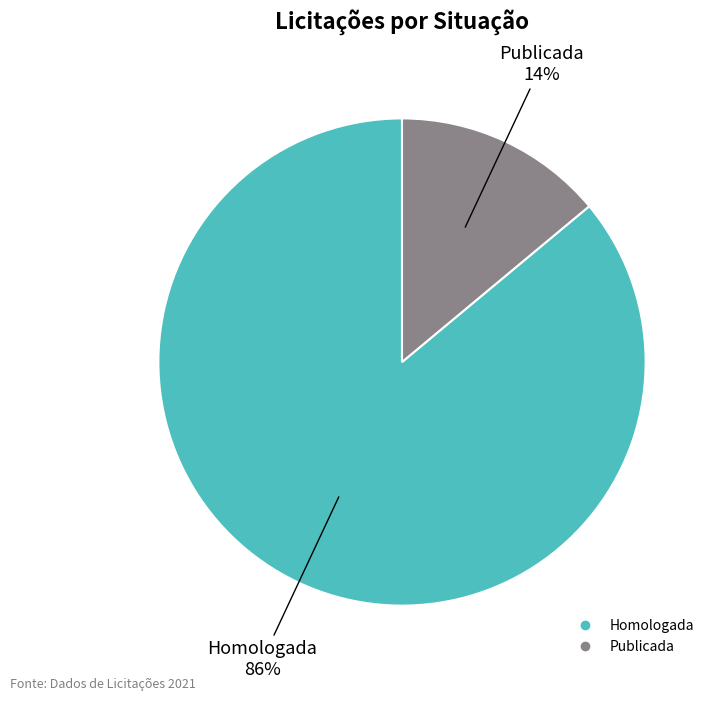

Which has a higher value, Homologada or Publicada?

Homologada